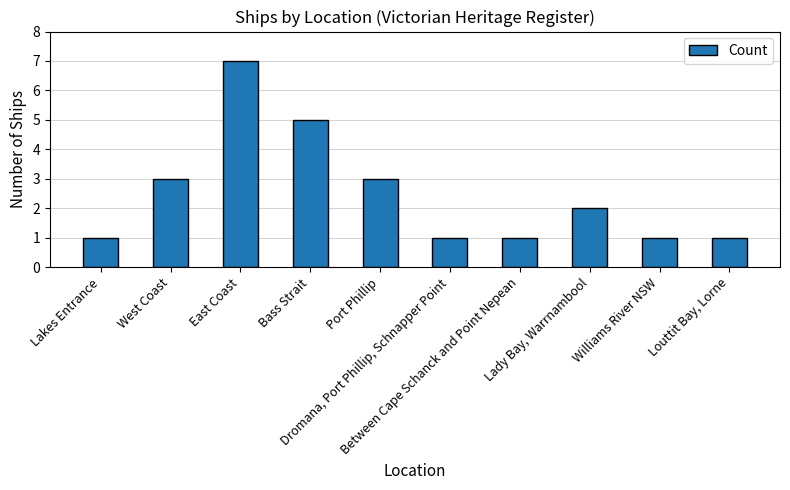

Reading right to left, list all the values displayed in this chart.

Louttit Bay, Lorne=1	Williams River NSW=1	Lady Bay, Warrnambool=2	Between Cape Schanck and Point Nepean=1	Dromana, Port Phillip, Schnapper Point=1	Port Phillip=3	Bass Strait=5	East Coast=7	West Coast=3	Lakes Entrance=1